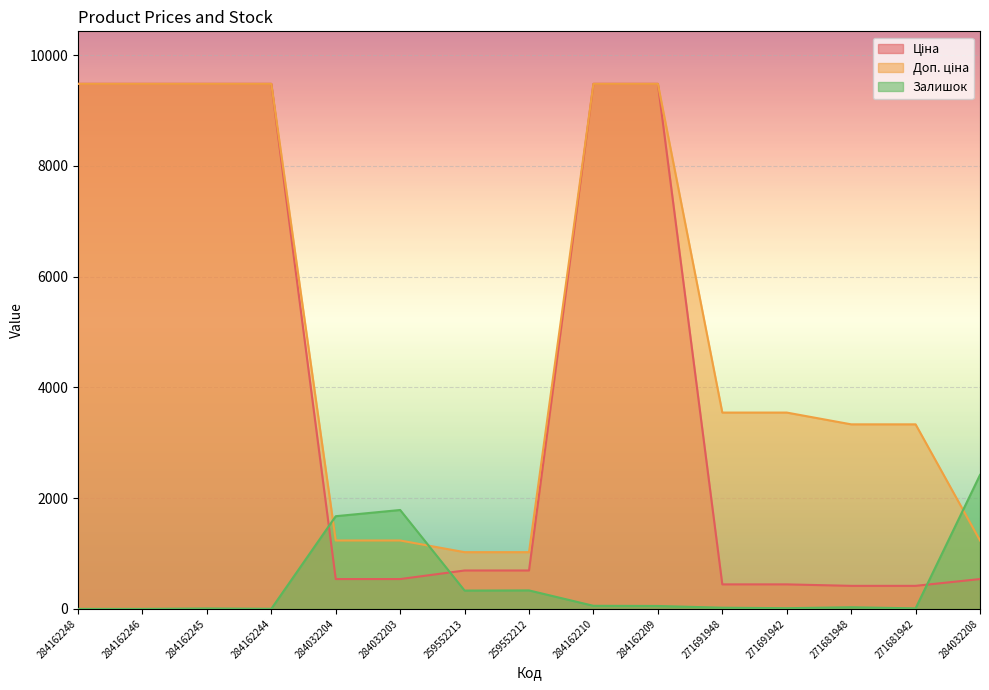

Reading left to right, list all the values displayed in this chart.

Ціна: 9480.1	9480.1	9480.1	9480.1	539.0	539.0	693.7	693.7	9480.1	9480.1	443.1	443.1	416.6	416.6	539.0
Доп. ціна: 9480.1	9480.1	9480.1	9480.1	1235.4	1235.4	1024.6	1024.6	9480.1	9480.1	3545.0	3545.0	3332.5	3332.5	1235.4
Залишок: 0.0	0.0	8.0	2.0	1674.0	1786.0	331.0	334.0	56.0	53.0	22.0	13.0	30.0	10.0	2419.0